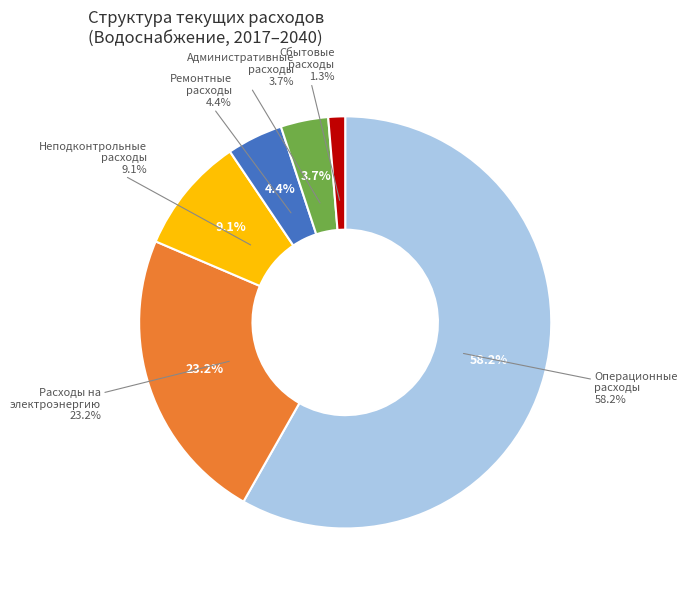

The Неподконтрольные расходы slice represents 9% of the pie. True or false?

True